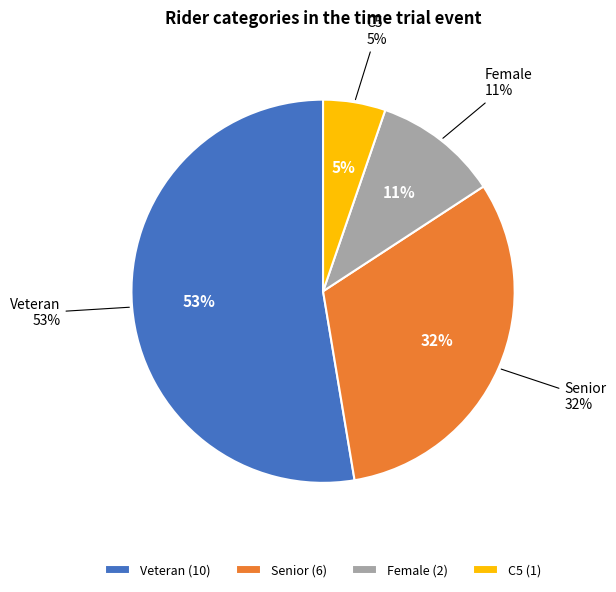

Does Senior account for over 50% of the chart?

No